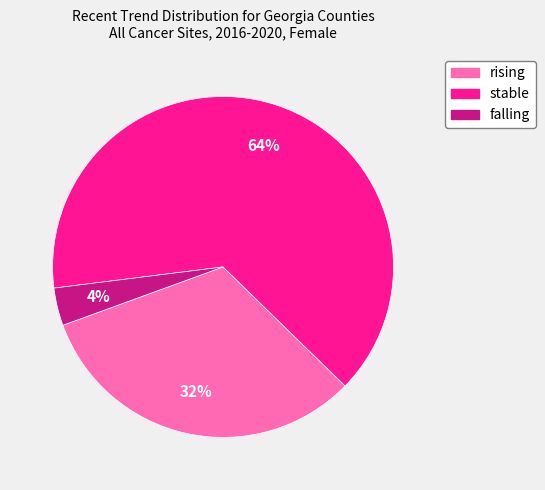

How many slices are in this pie chart?

3